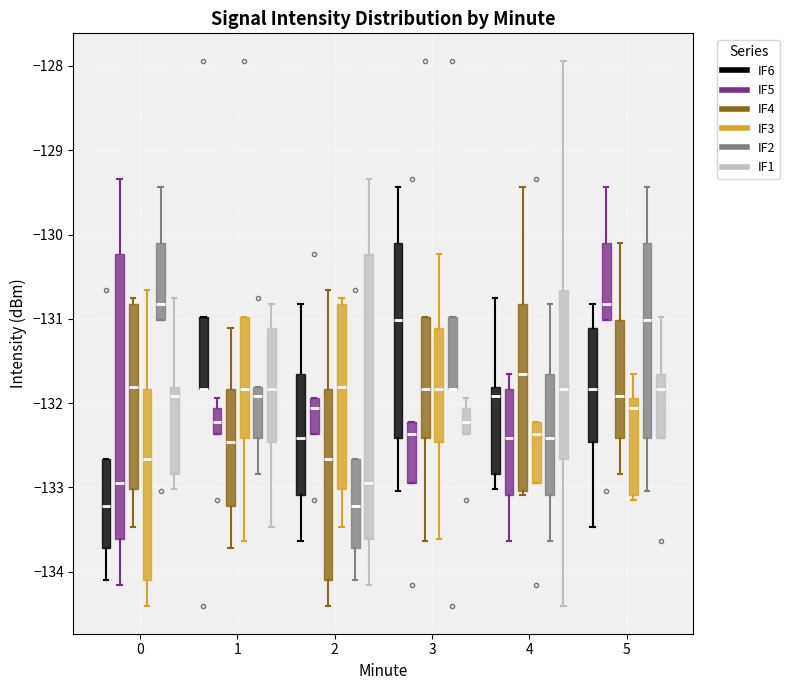

Where does the median line of the box for 3 (IF3) sit on the y-axis? The values are not printed on the chart, so give them approximately, as read against the axis.

-131.8